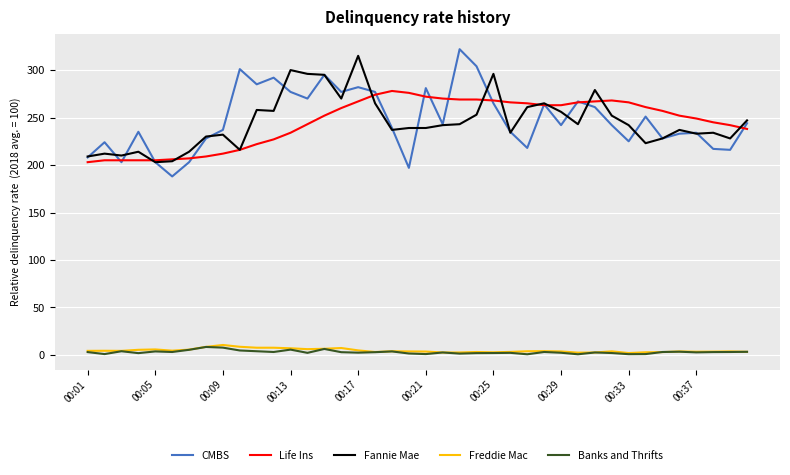

How many values in the Fannie Mae series are below 242?

20